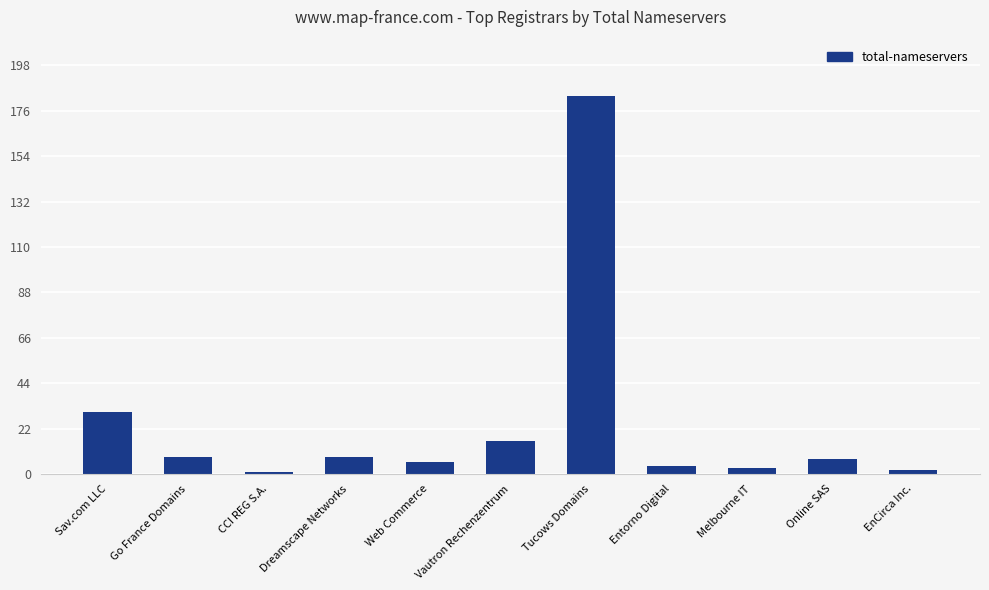

The value at Vautron Rechenzentrum is 16. True or false?

True